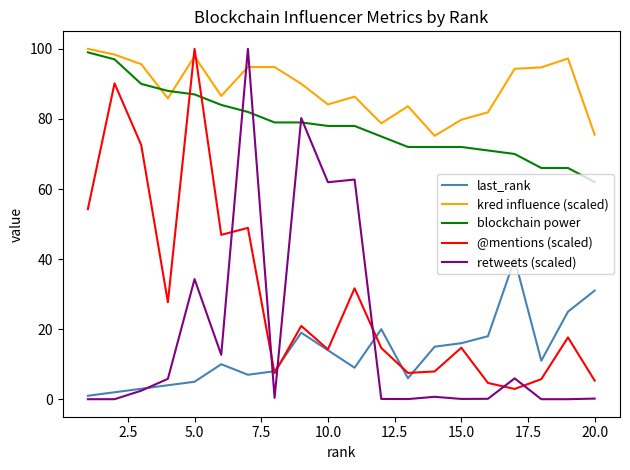

How many intersections are there between blockchain power and retweets (scaled)?

4